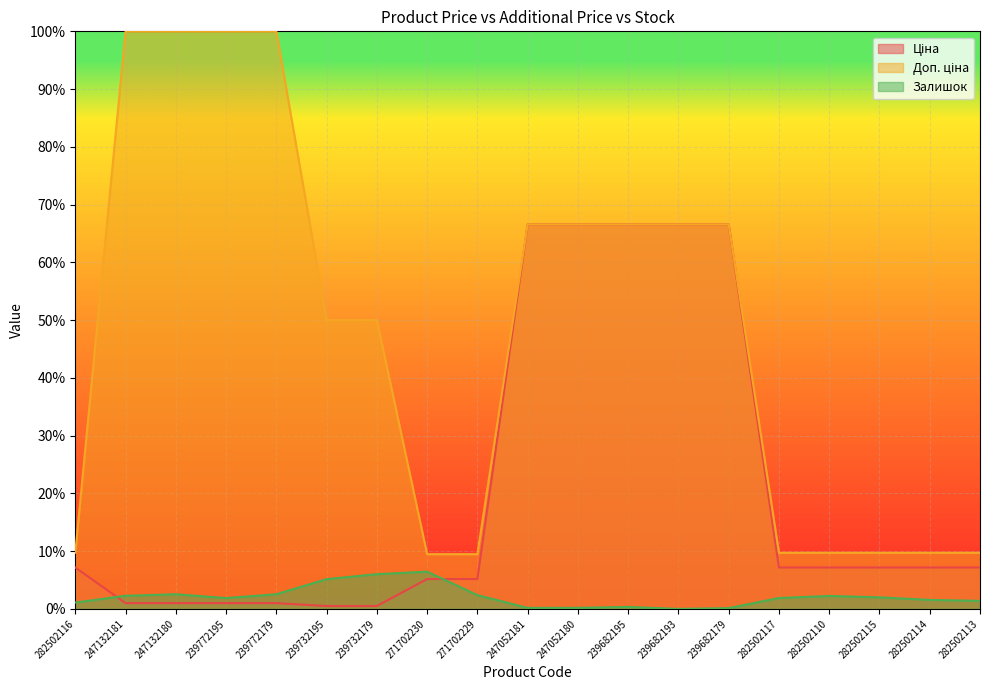

At which label does Доп. ціна first exceed 50?

247132181